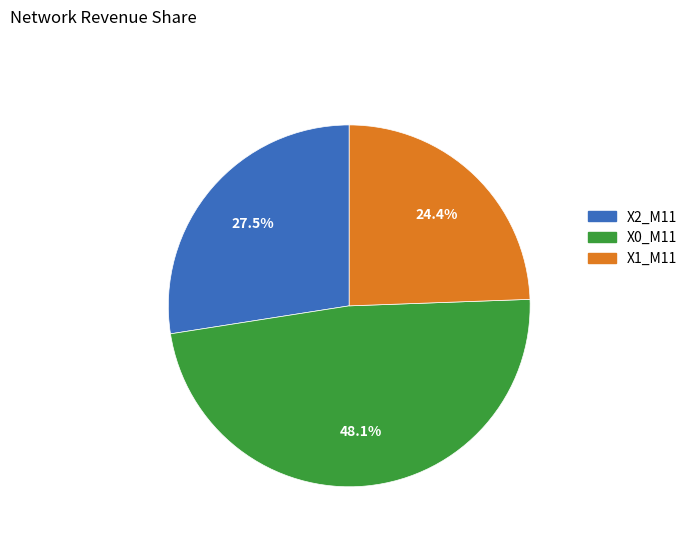

Which slice is the largest?

X0_M11